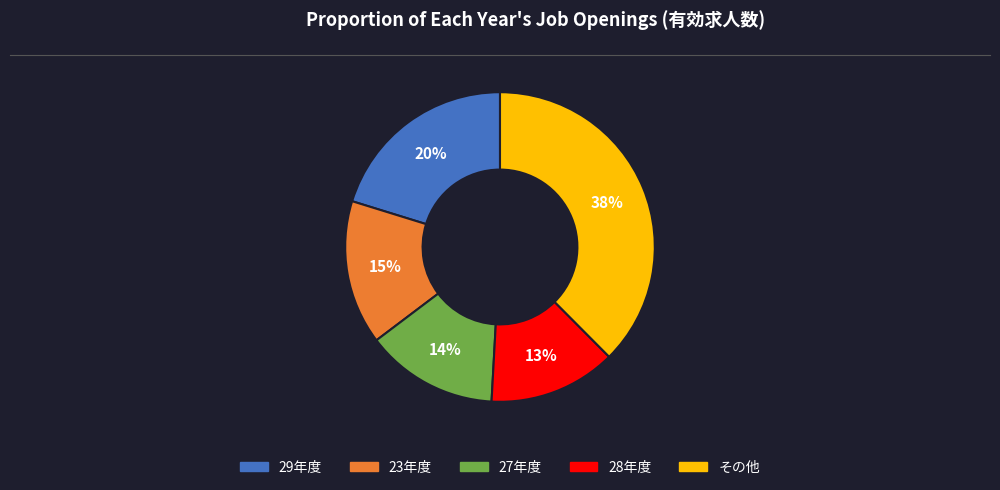

To the nearest percent, what is the average slice percentage?

20%